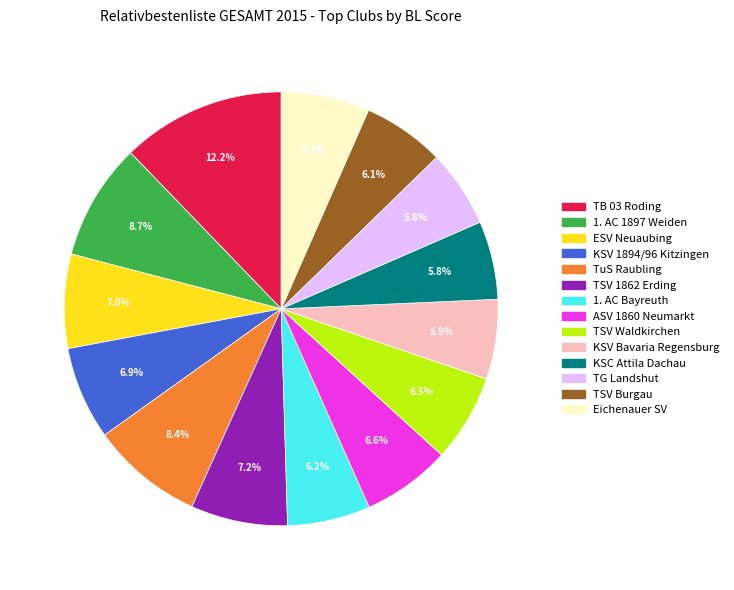

True or false: TSV Burgau accounts for 6% of the total.

True